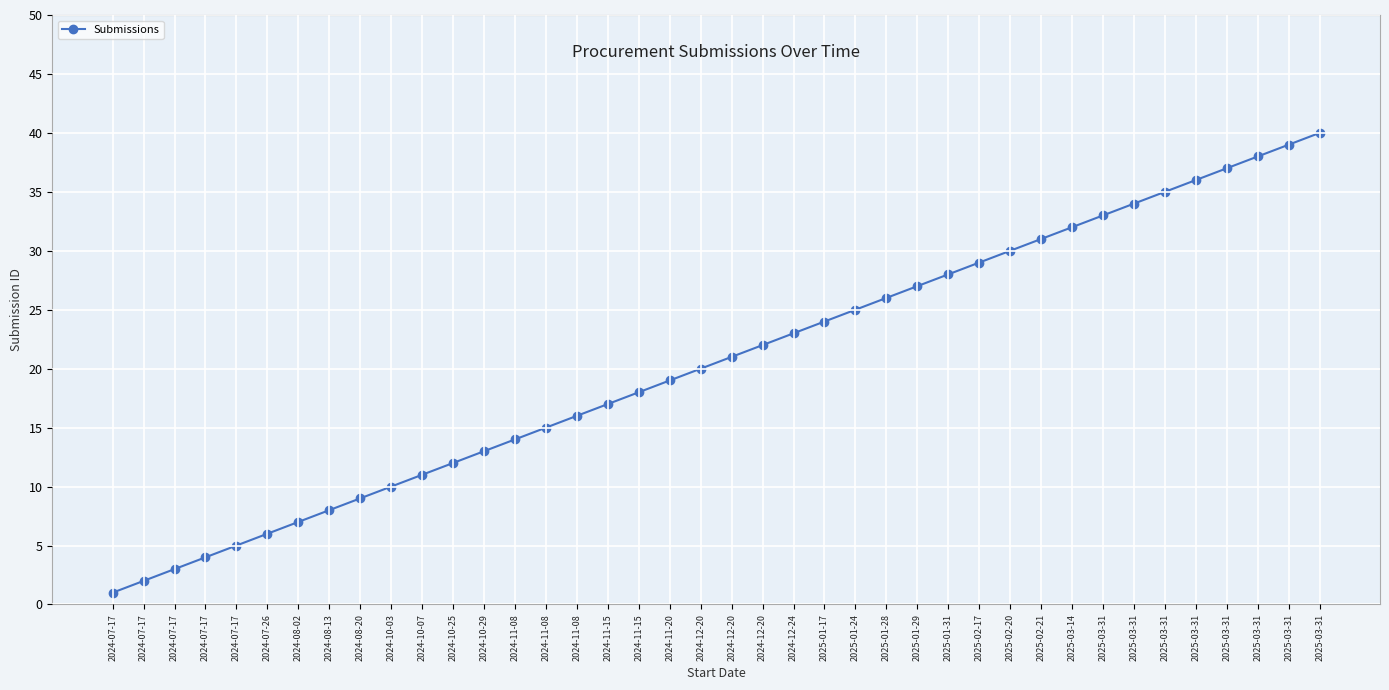

How many series are shown in this chart?

1